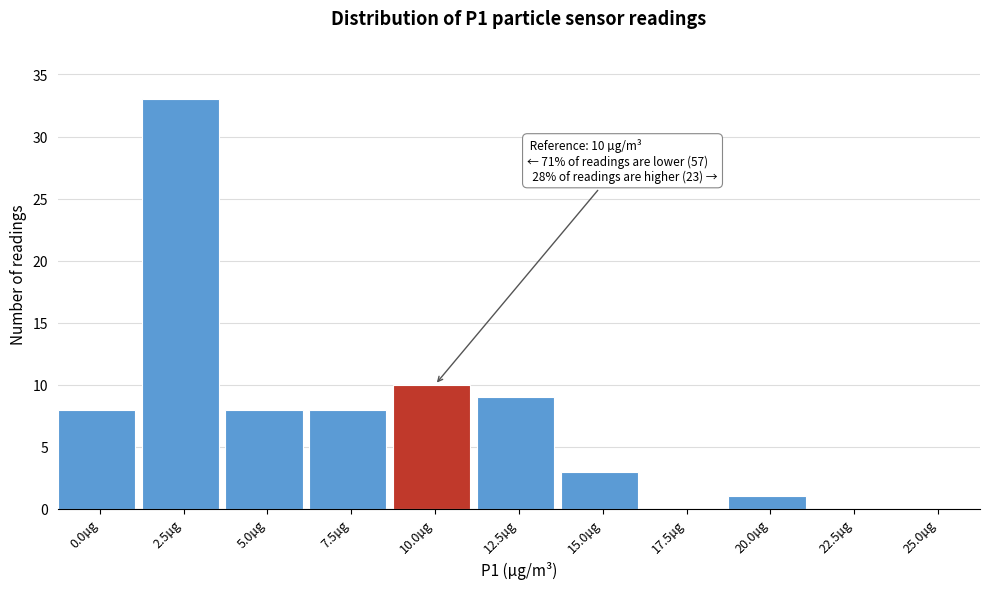

Reading left to right, extract all data points from this chart.

0.0µg=8	2.5µg=33	5.0µg=8	7.5µg=8	10.0µg=10	12.5µg=9	15.0µg=3	17.5µg=0	20.0µg=1	22.5µg=0	25.0µg=0